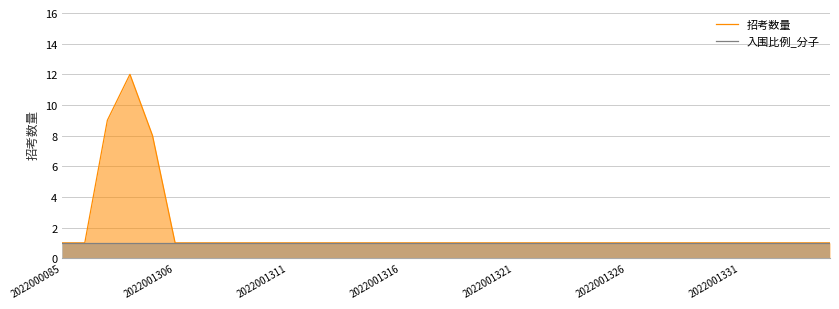

What is the total value across all series at 24?

2